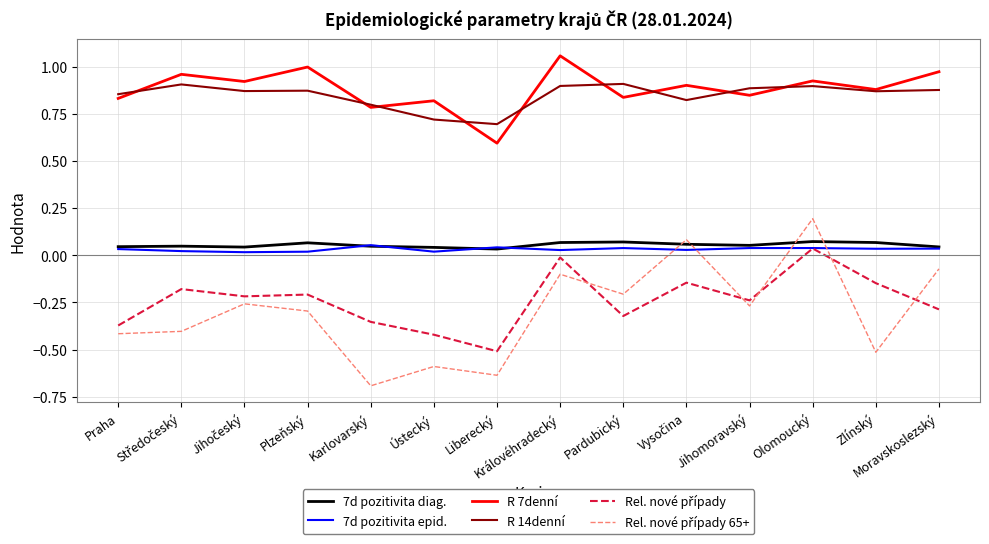

How many lines are shown in the chart?

6